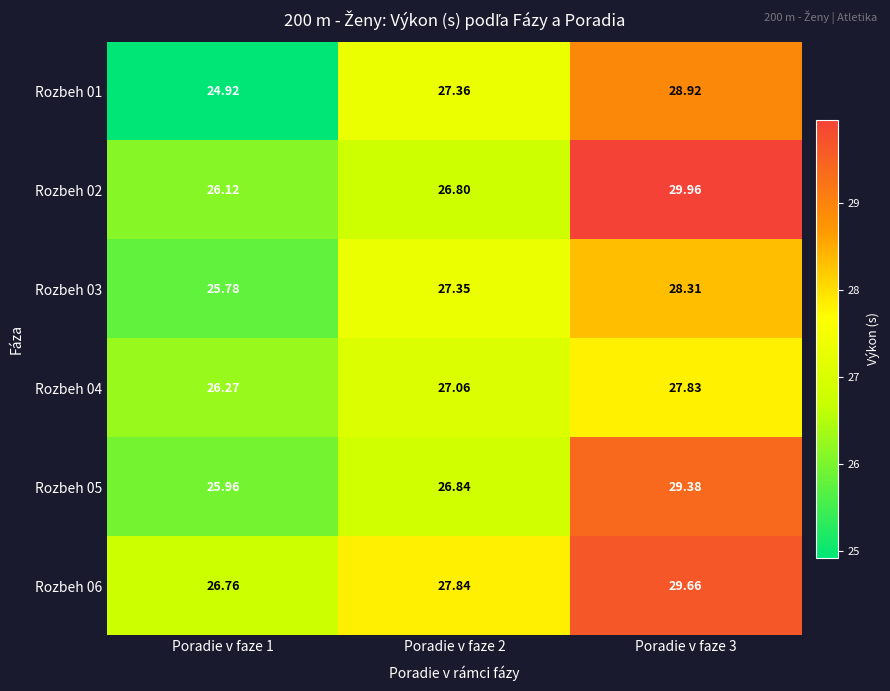

At Poradie v faze 3, list the series in order from largest to smallest.

Rozbeh 02, Rozbeh 06, Rozbeh 05, Rozbeh 01, Rozbeh 03, Rozbeh 04